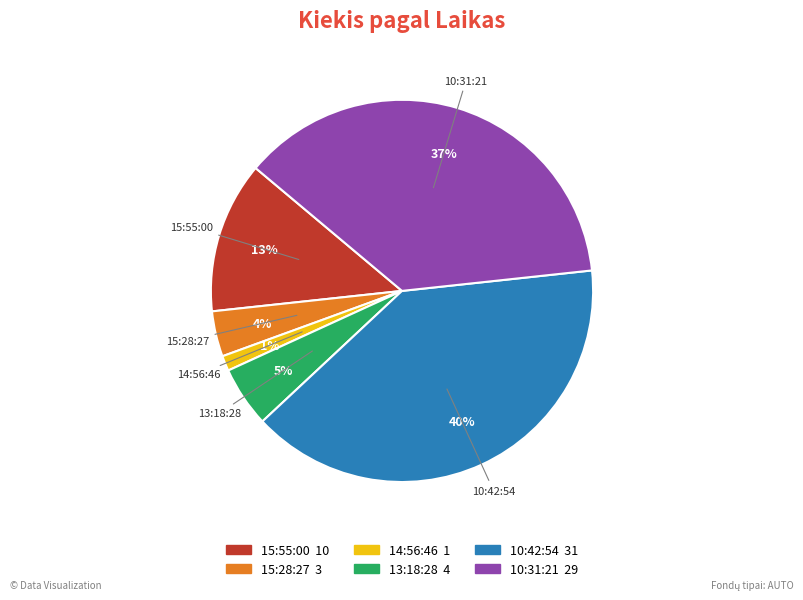

What percentage is the 13:18:28 slice, to the nearest percent?

5%